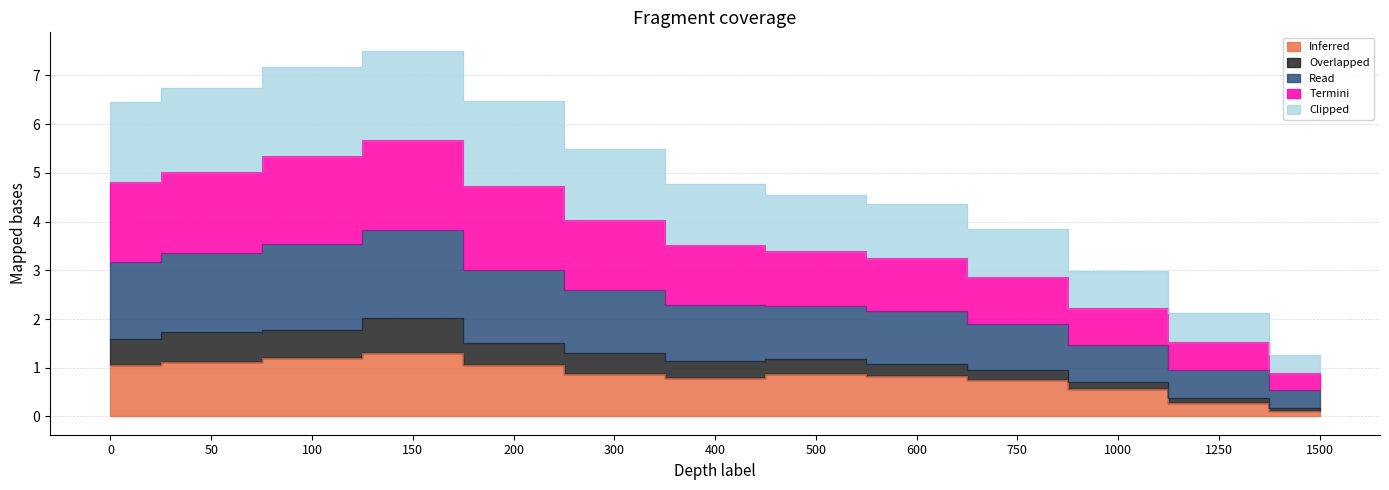

What is the value of the Clipped point at the 13th from the left?

0.5